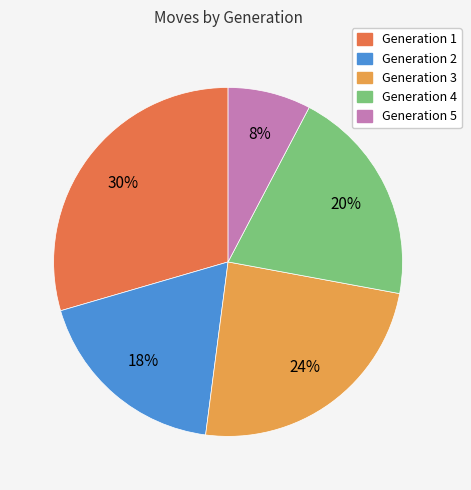

Do Generation 2 and Generation 4 together represent more than half of the pie?

No